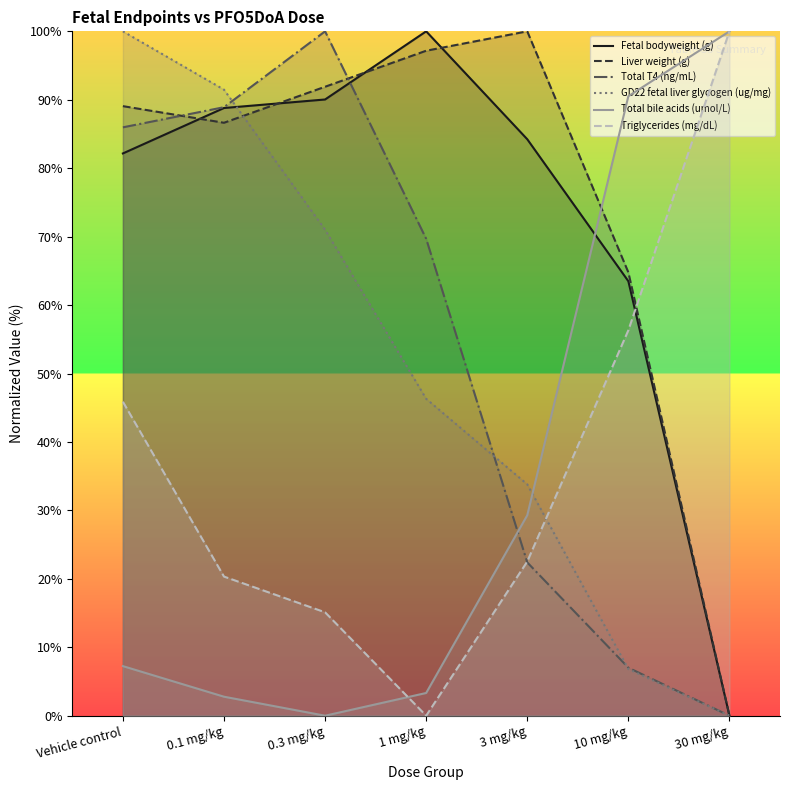

What is the value of the Total T4 (ng/mL) point at the 5th from the left?

22.4